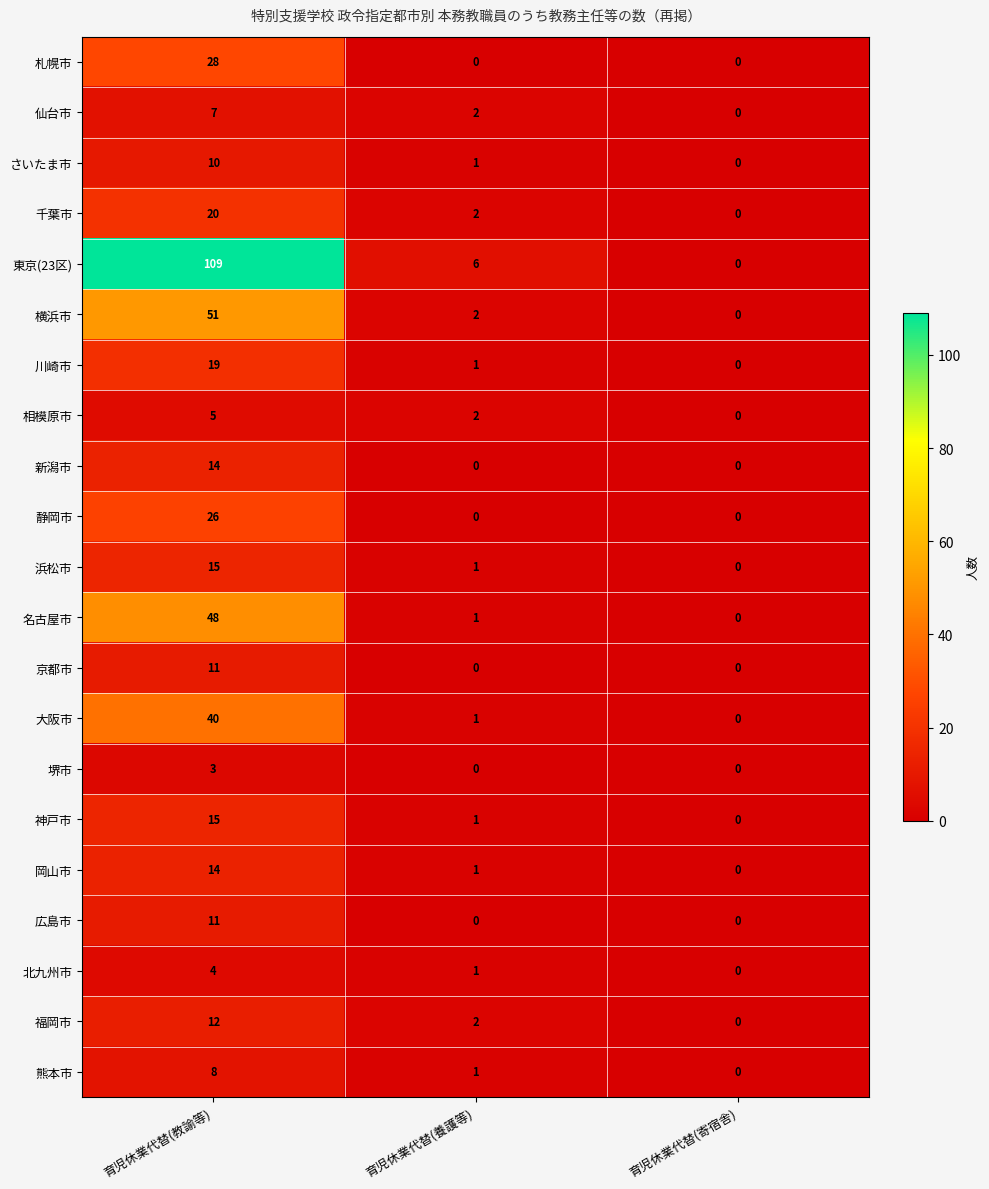

True or false: 川崎市 has a value of 32 at 育児休業代替(教諭等).

False